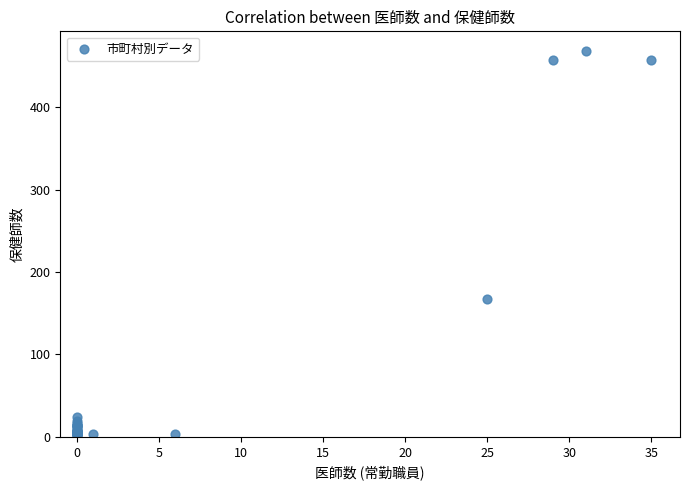

What Y value in the scatter plot is closest to 235?

167